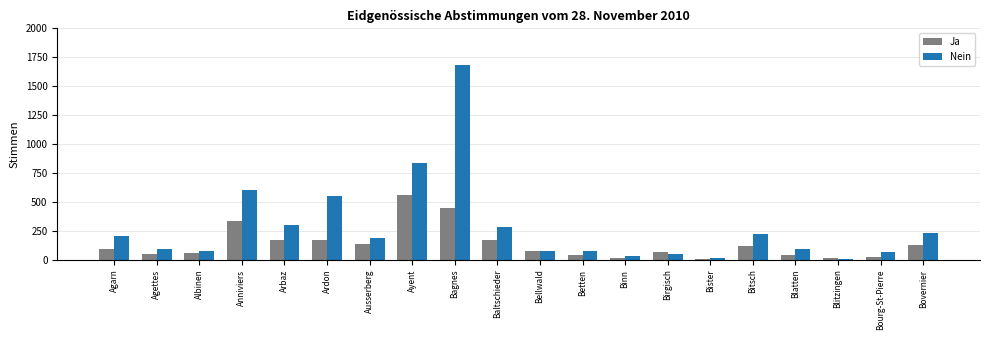

Is it true that Nein equals 279 at Agarn?

False